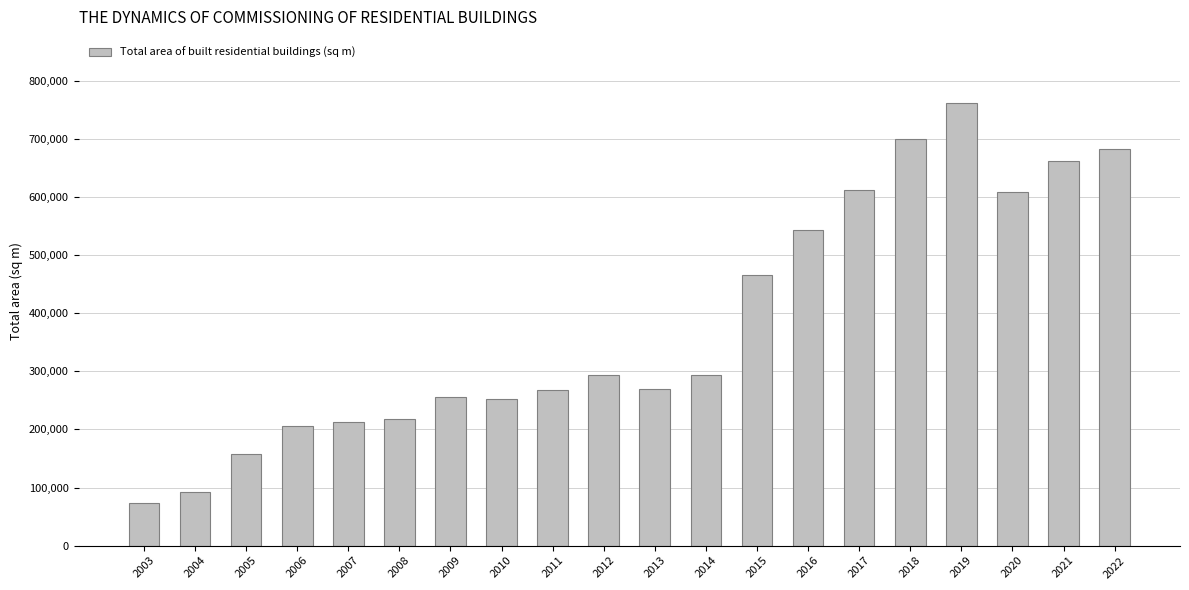

What is the ratio of the value at 2022 to the value at 2009?

2.7